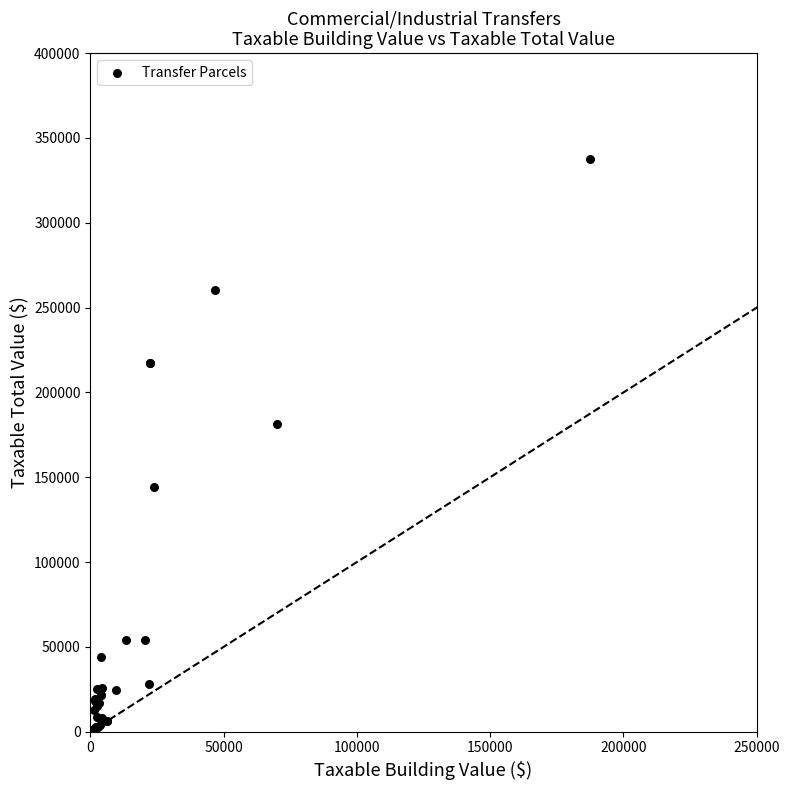

What Y value in the scatter plot is closest to 168735?

181405